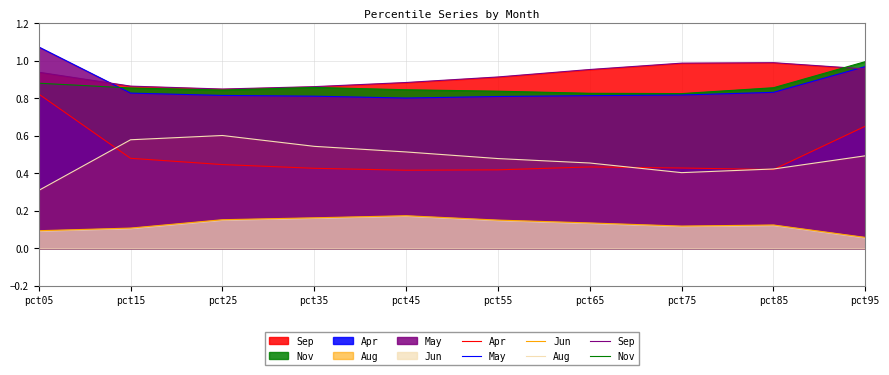

Which series has the largest range (max minus min)?

Apr